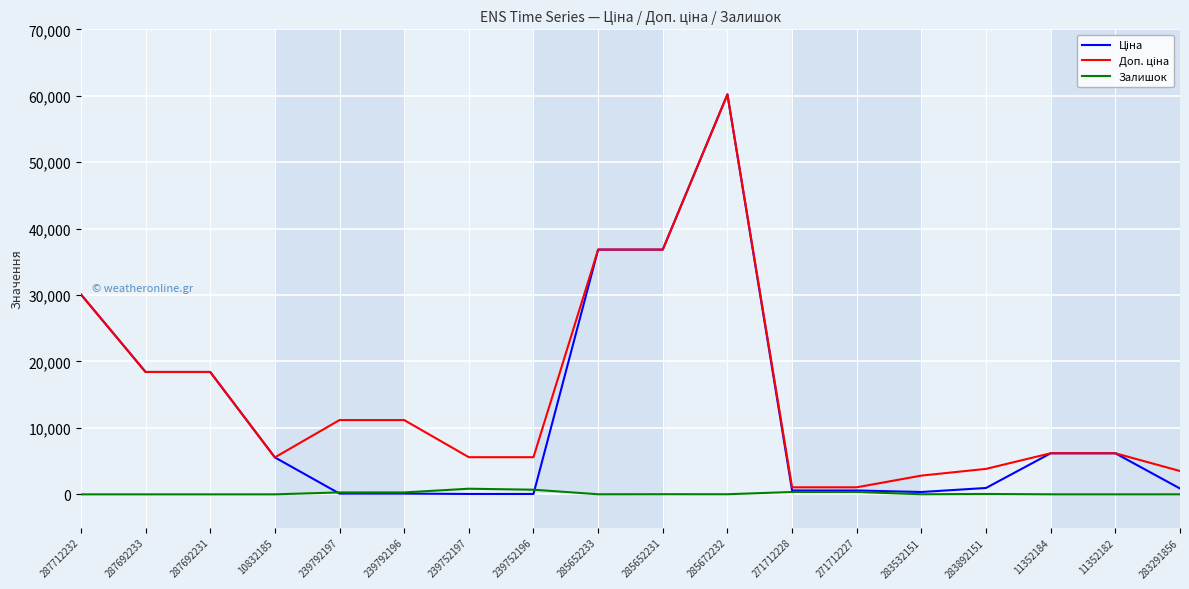

At which category is the sum across all series the highest?

285672232